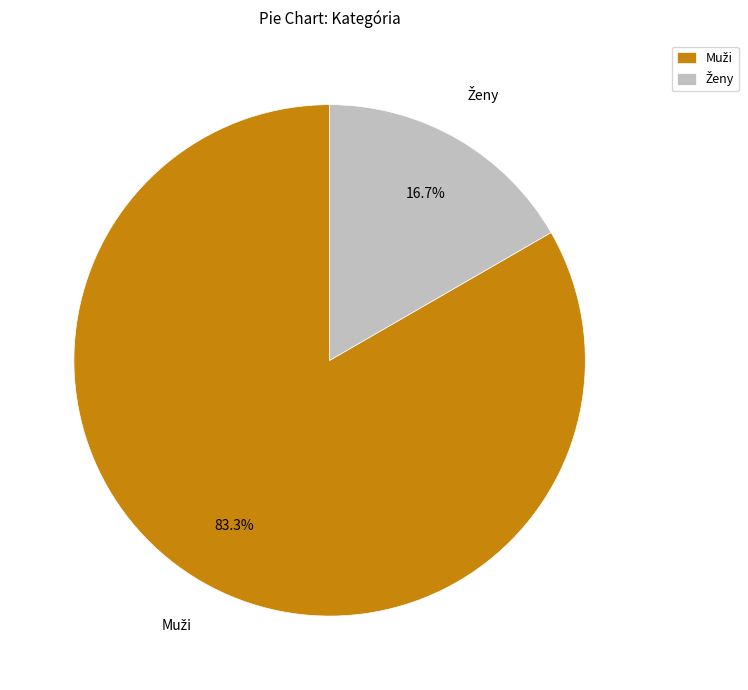

How many segments does this pie chart have?

2